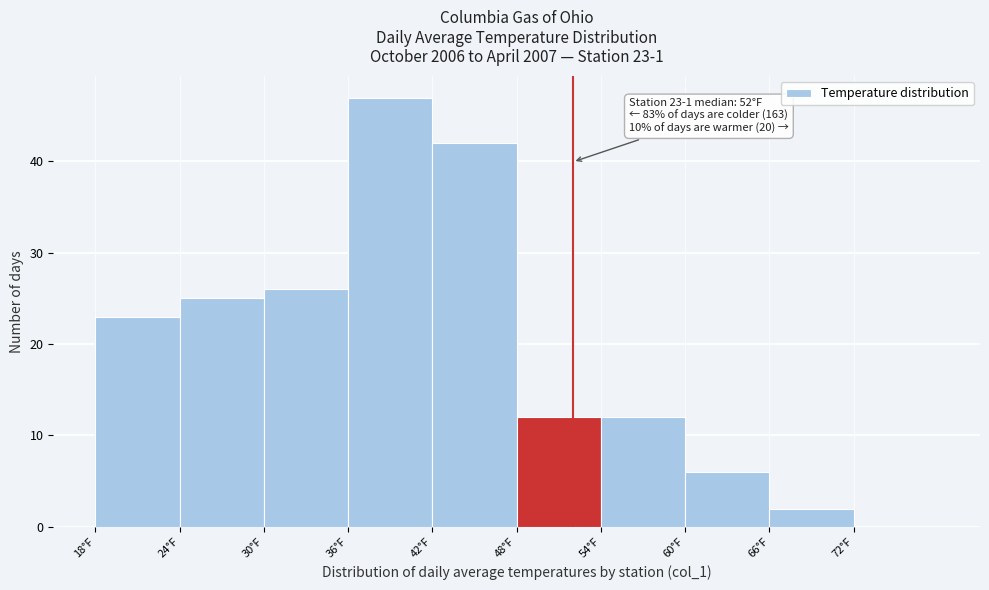

Over which range of the x-axis is the bar tallest?

36 to 42